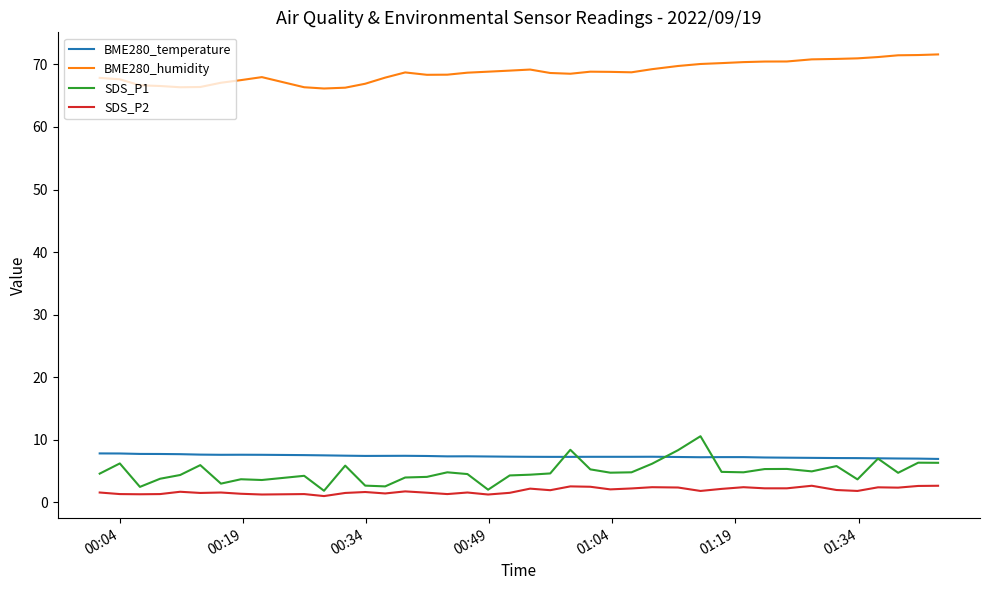

In SDS_P1, how many points are higher than both neighbors (excluding endpoints)?

12